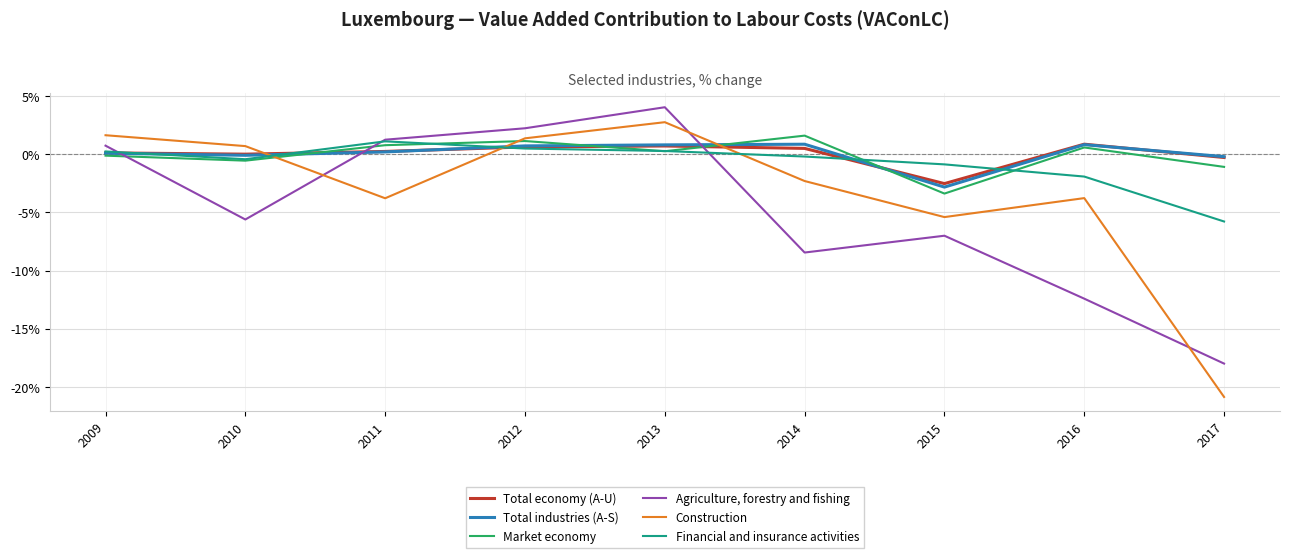

What is the difference between the highest and lowest values at 2011?

5.0